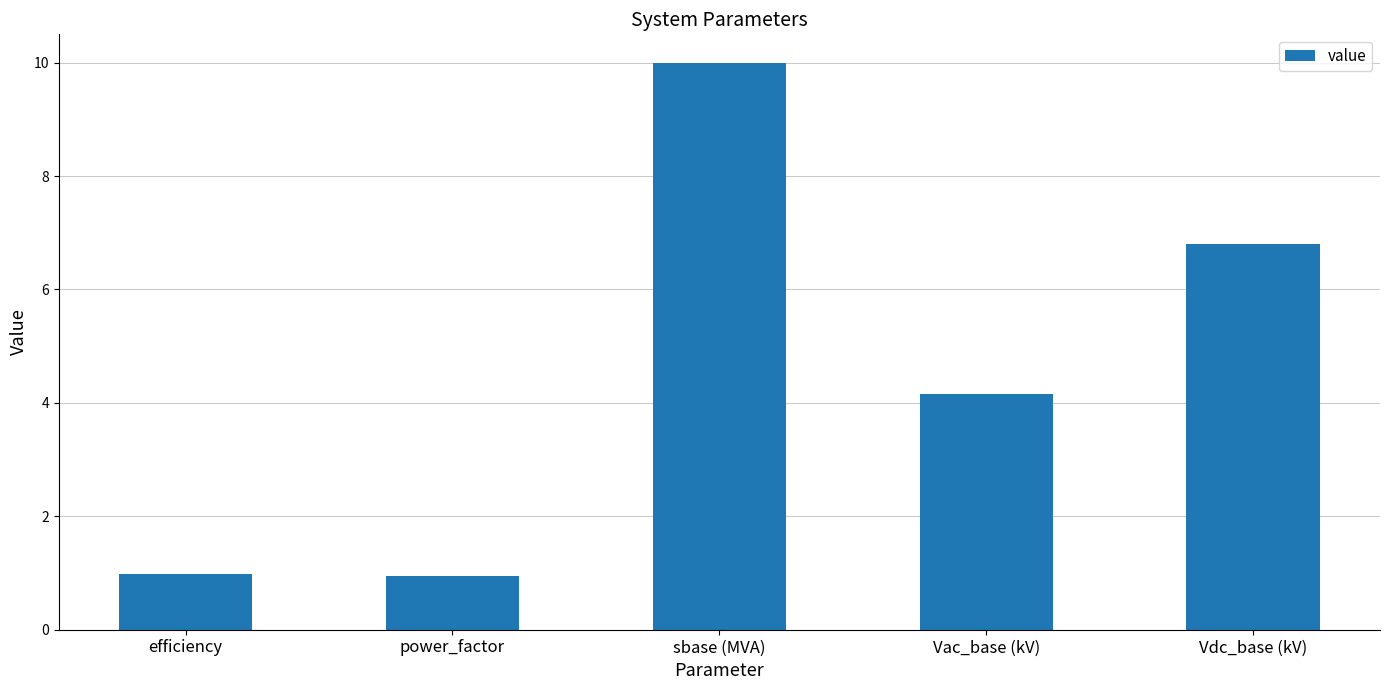

Is it true that the value at power_factor is 1.3?

False